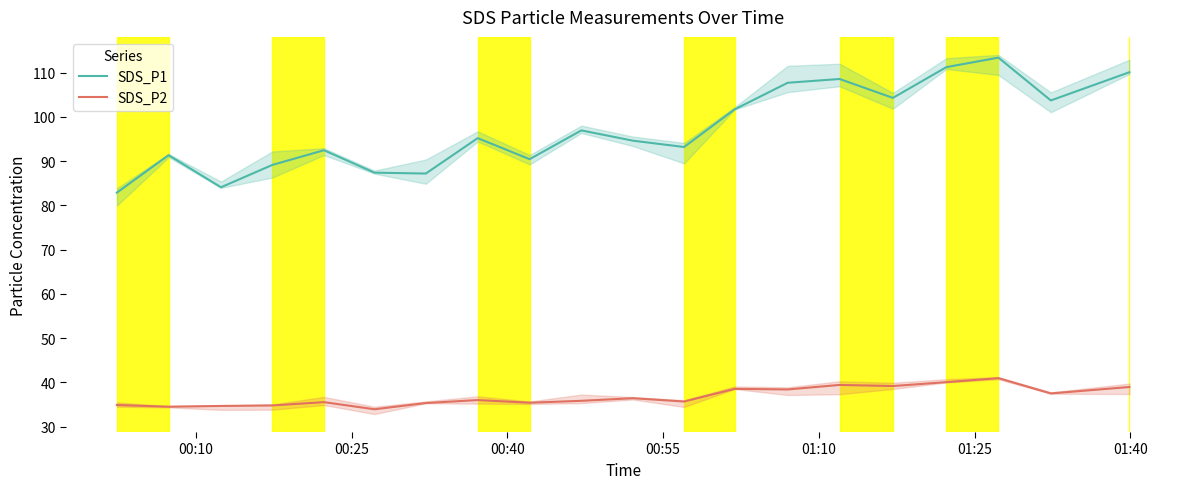

True or false: SDS_P1 and SDS_P2 cross at least once.

False